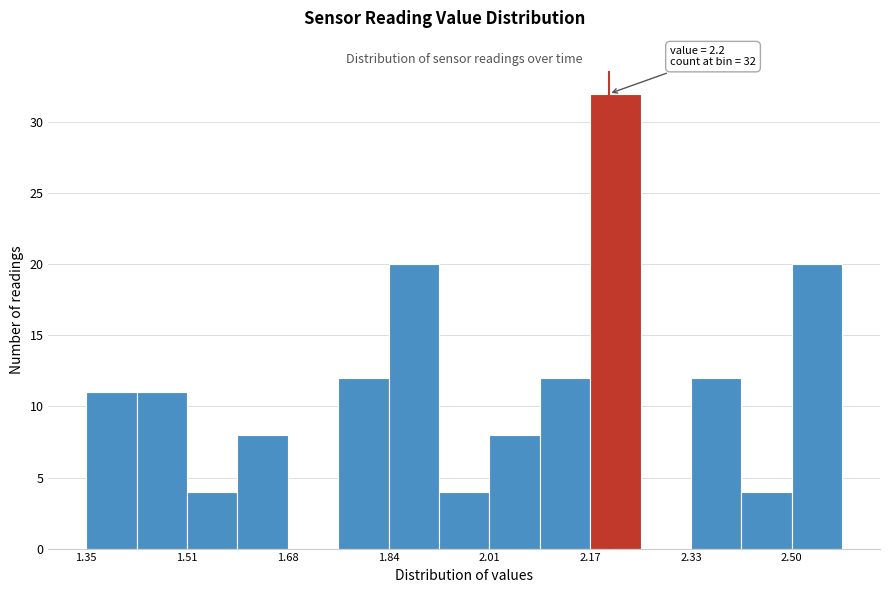

Over which range of the x-axis is the bar tallest?

2.170 to 2.252